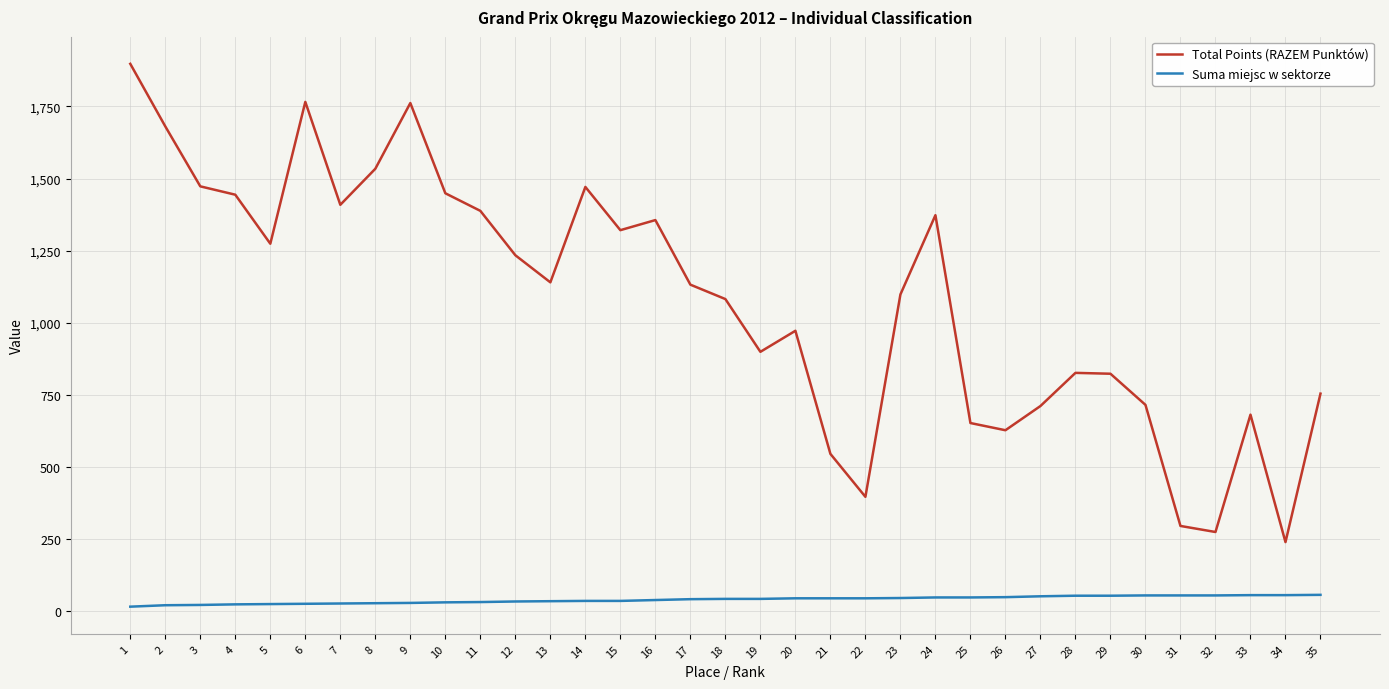

True or false: Total Points (RAZEM Punktów) and Suma miejsc w sektorze cross at least once.

False